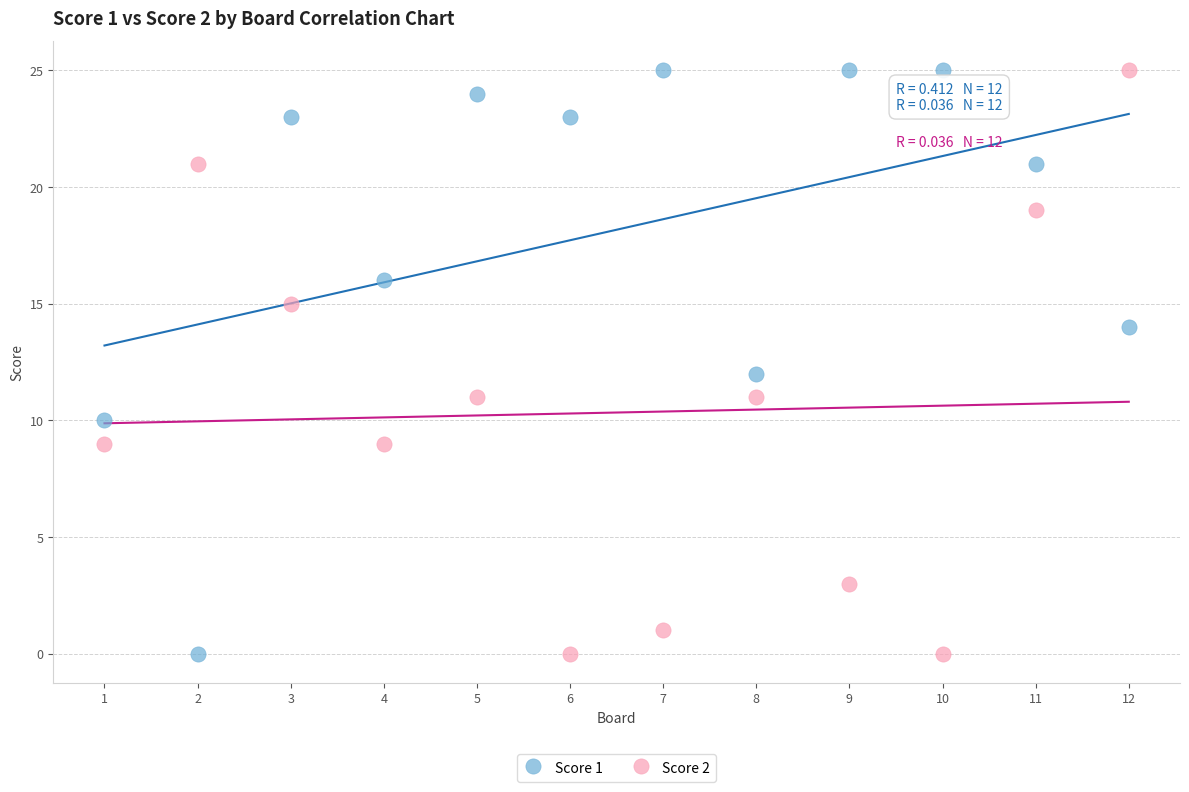

Across all data points, what is the range of Y values (max minus min)?

25